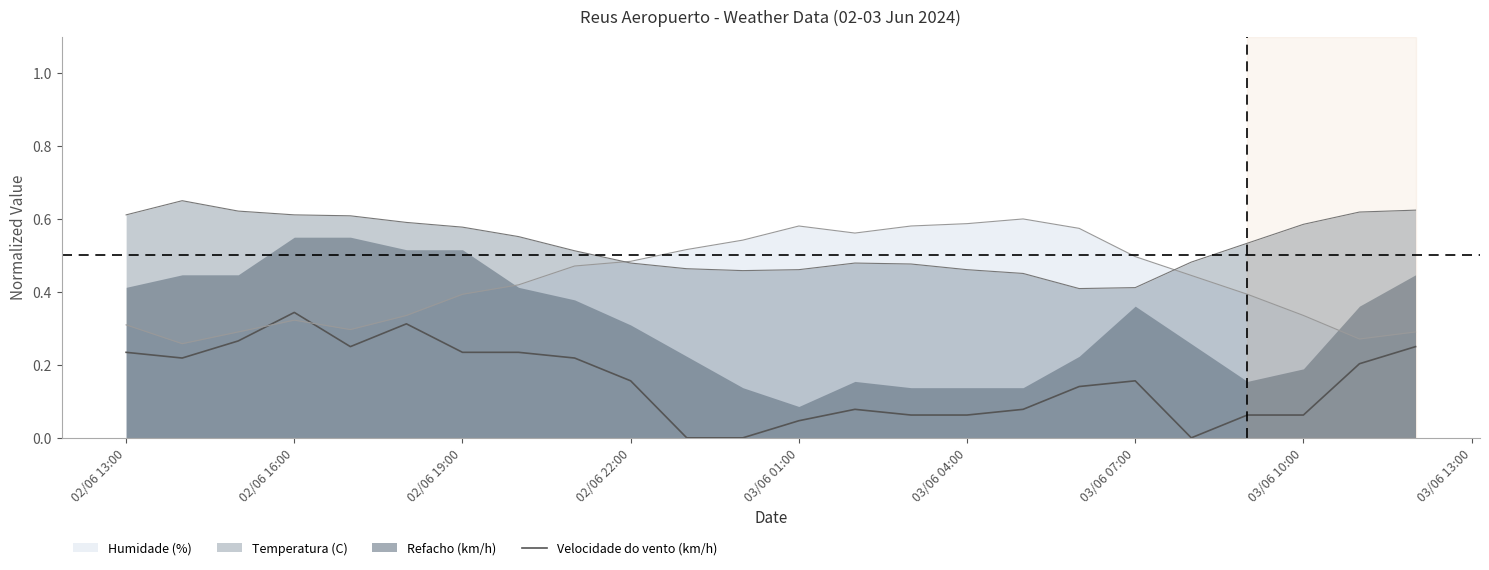

The value of Velocidade do vento (km/h) at 02/06 16:00 is 0.1. True or false?

False